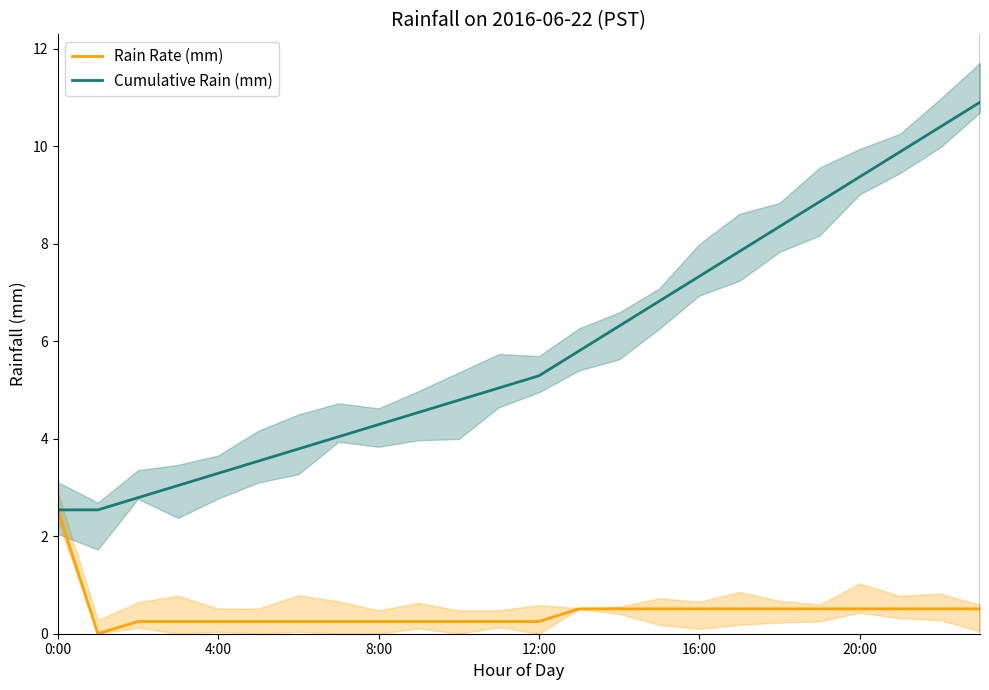

The Cumulative Rain (mm) series shows 2.0 at 20:00. True or false?

False